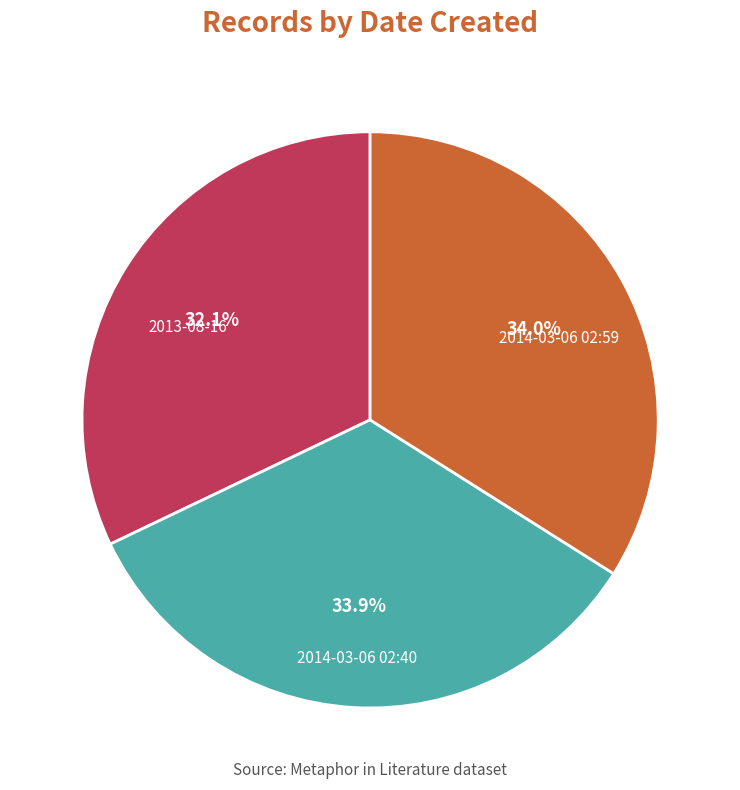

Does 2013-08-16 represent more than half of the total?

No